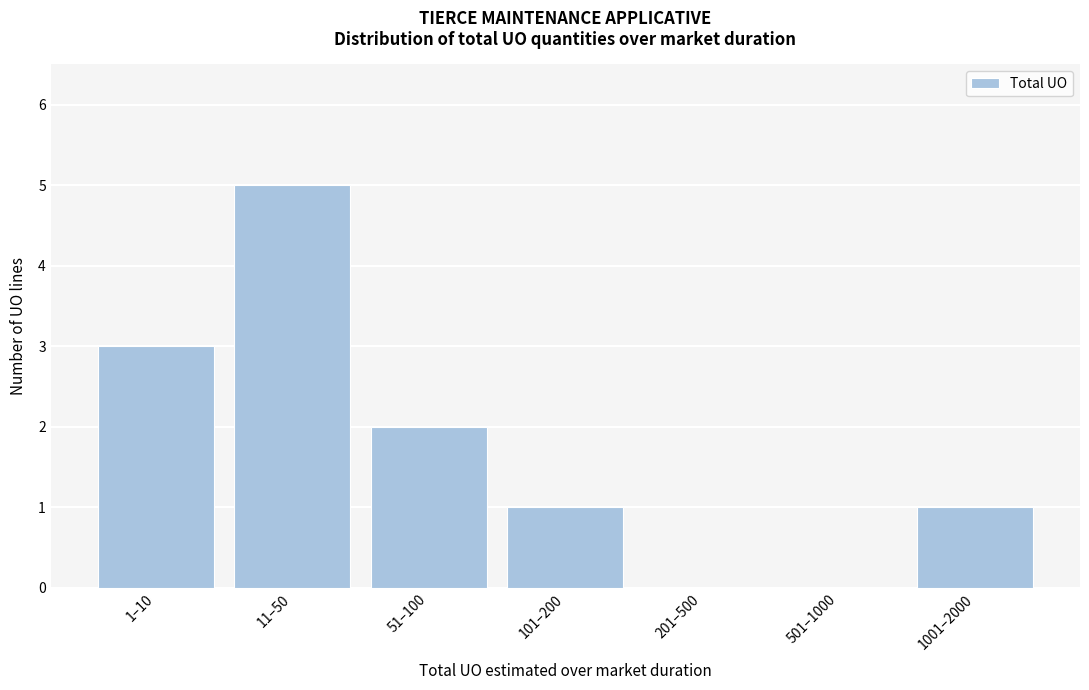

Reading right to left, list all the values displayed in this chart.

1001–2000=1	501–1000=0	201–500=0	101–200=1	51–100=2	11–50=5	1–10=3